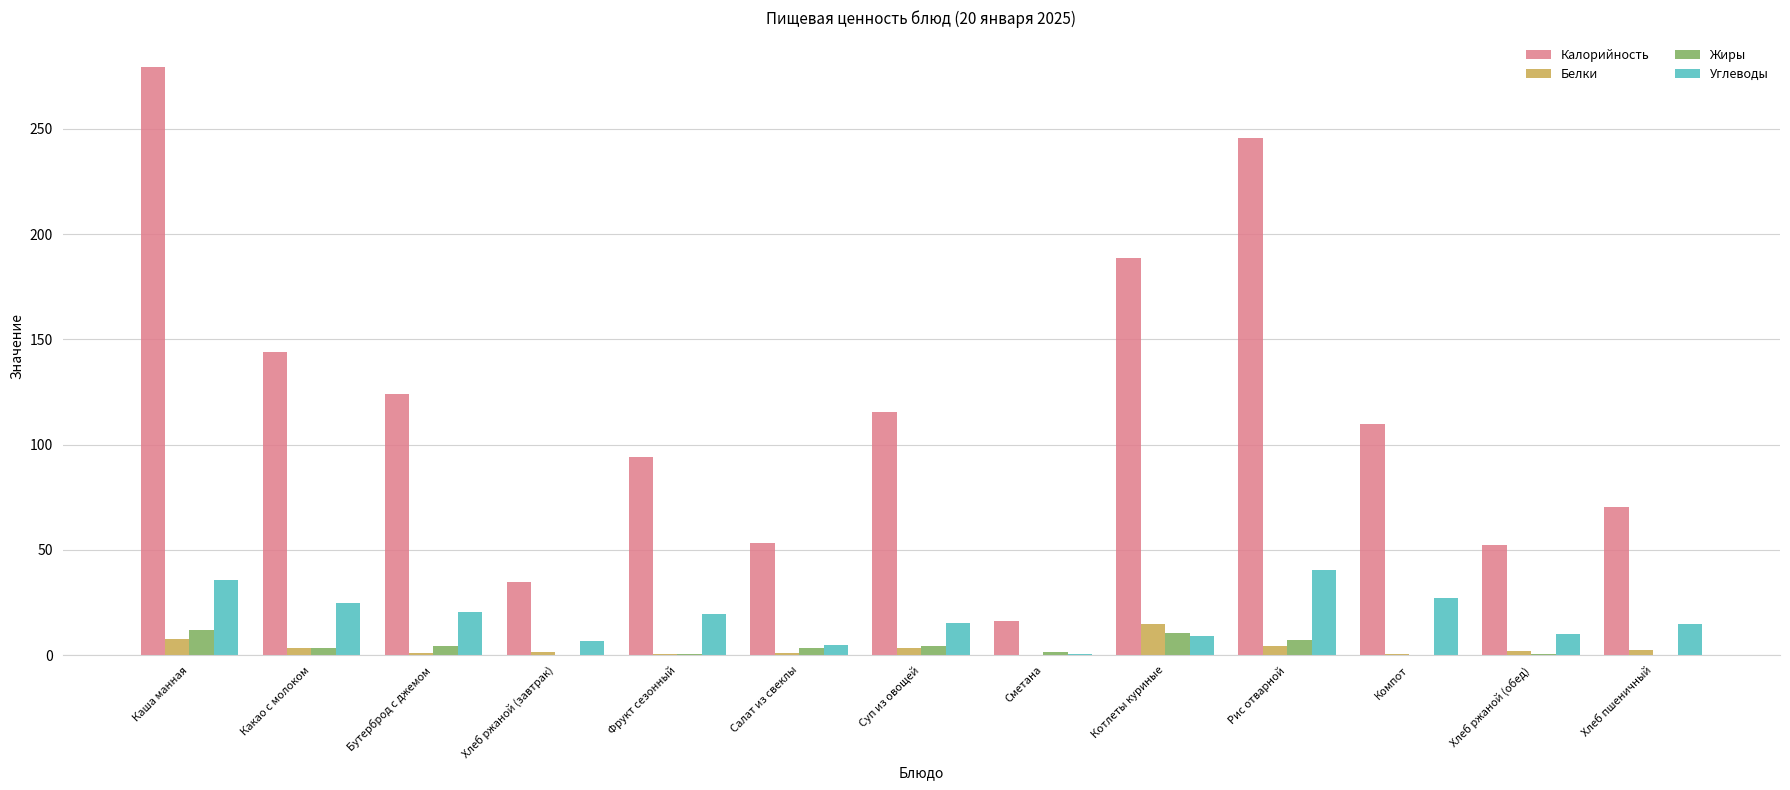

At which label does Калорийность first exceed 110?

Каша манная